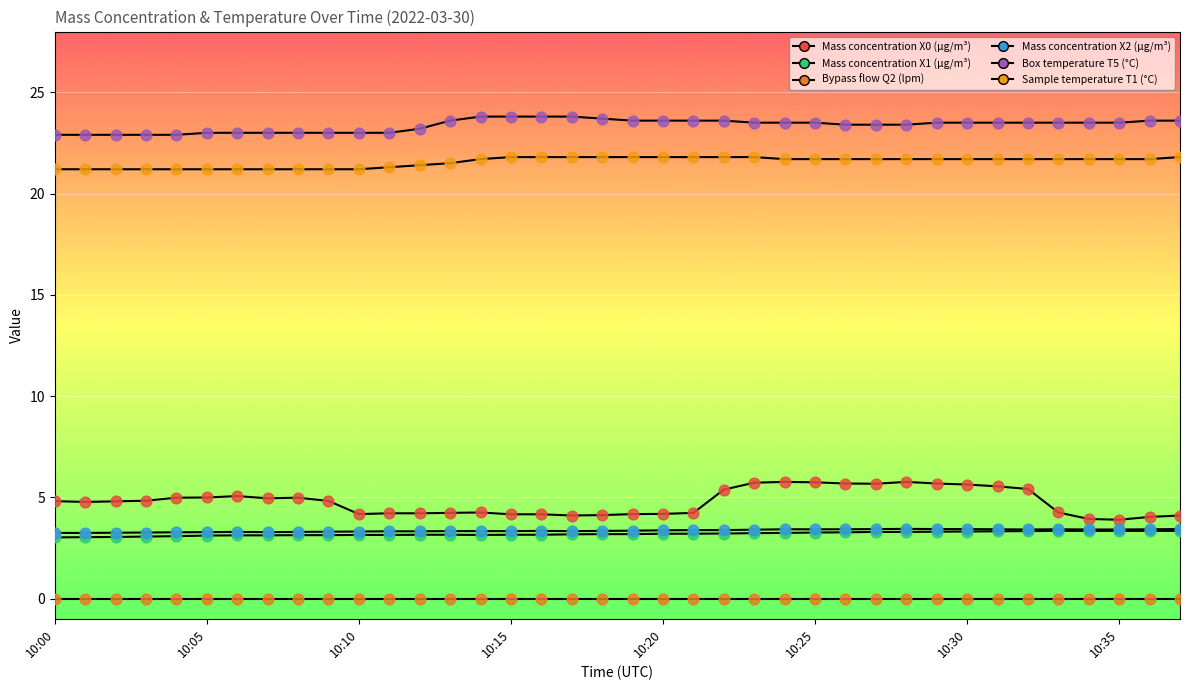

At how many categories does at least one series exceed 15?

38